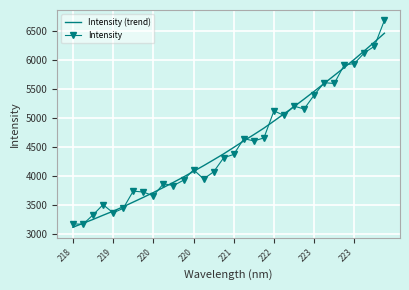

What is the smallest value displayed?

3107.8